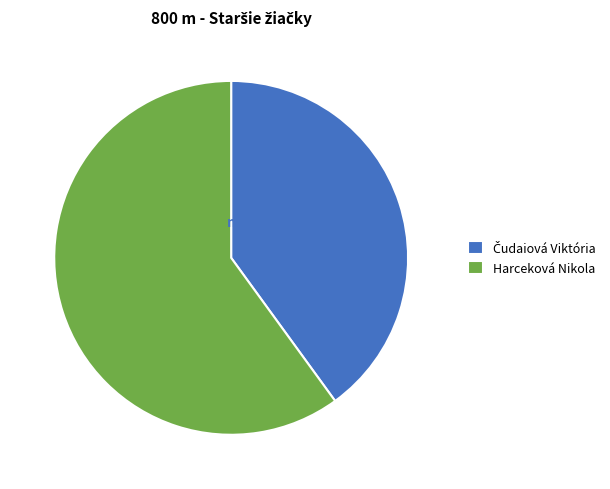

Count the number of slices in the pie.

2